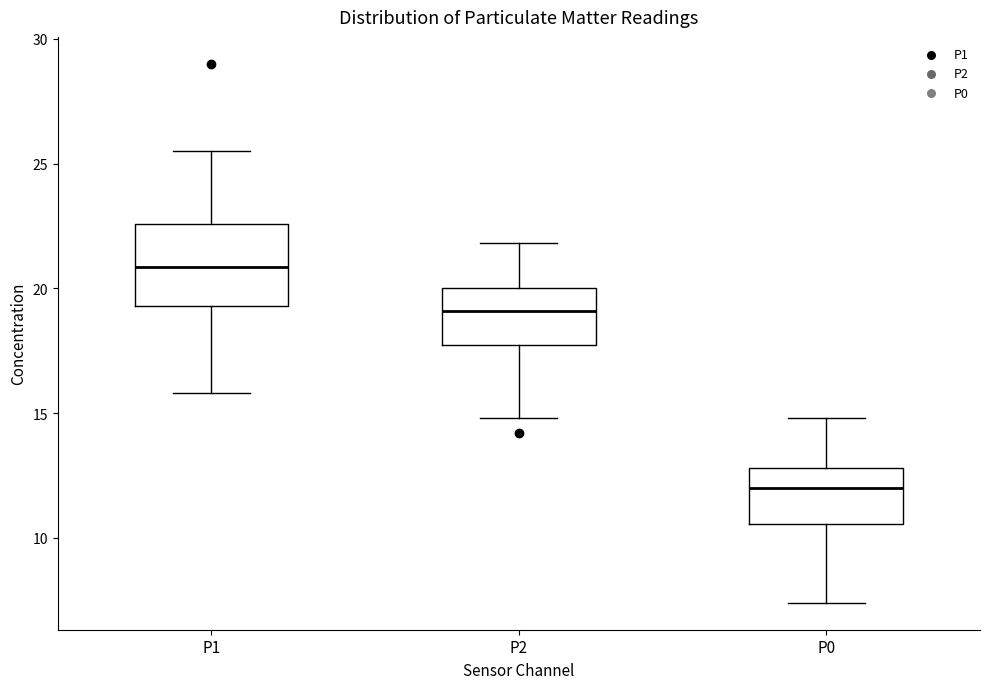

Reading left to right, transcribe this box plot: for each box, give where its median line is, the range the box spans, and where its two whiskers end, as read against the y-axis. The values are not printed on the chart, so give them approximately, as read against the axis.

P1: median 21.0, box 19.5 to 22.5, whiskers 16.0 to 25.5
P2: median 19.0, box 18.0 to 20.0, whiskers 15.0 to 22.0
P0: median 12.0, box 10.5 to 13.0, whiskers 7.5 to 15.0